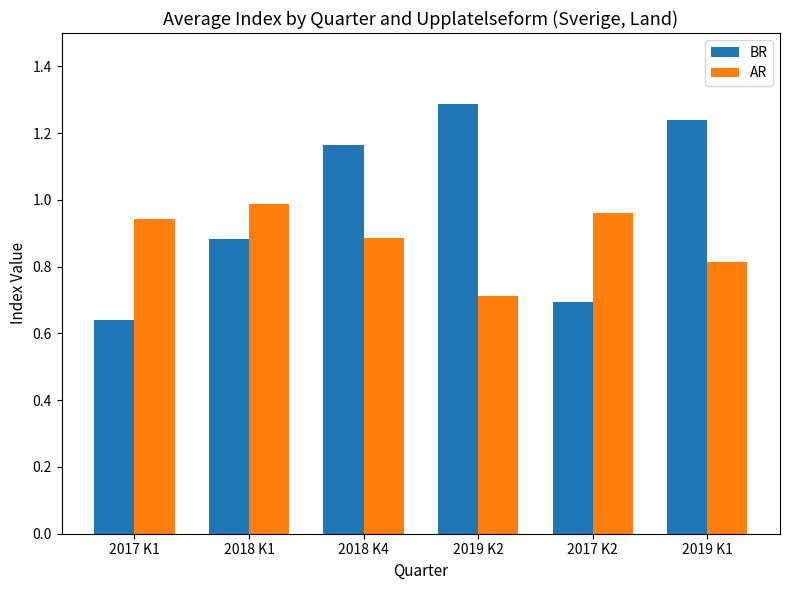

Rank the series by their average value, from highest to lowest.

BR, AR